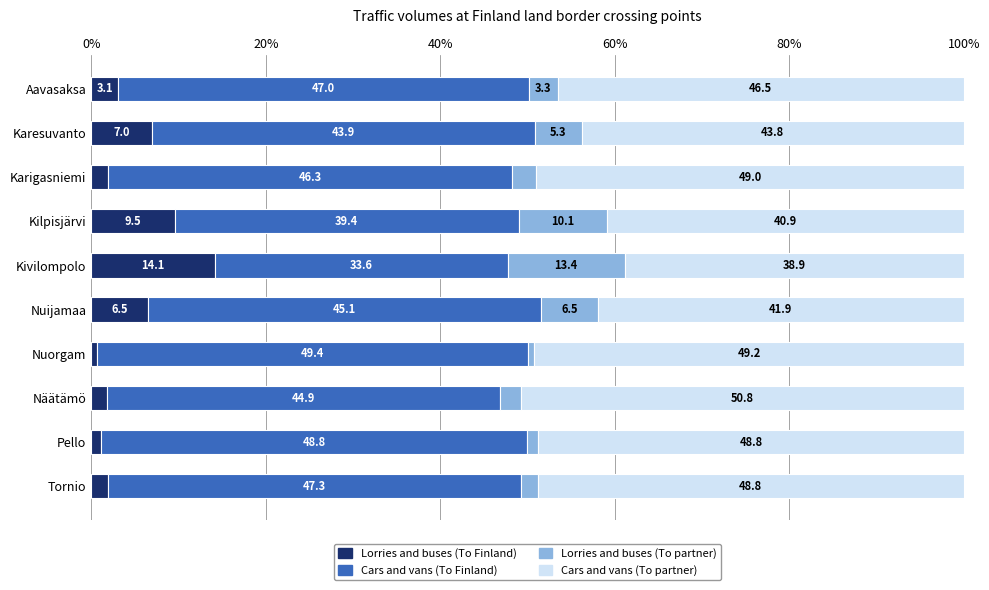

The Lorries and buses (To Finland) series shows 3.1 at Aavasaksa. True or false?

True